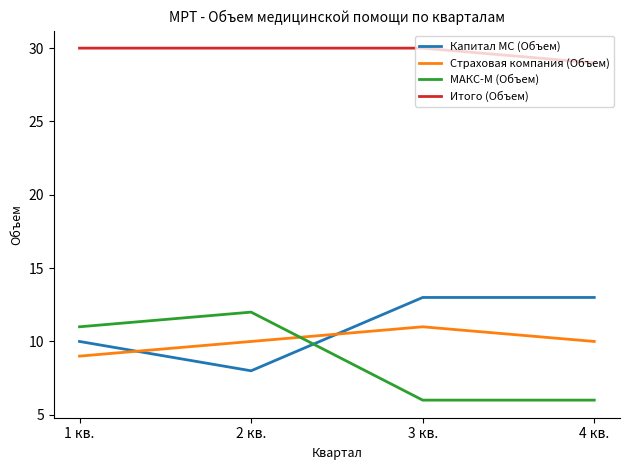

Which series has the largest total across all categories?

Итого (Объем)